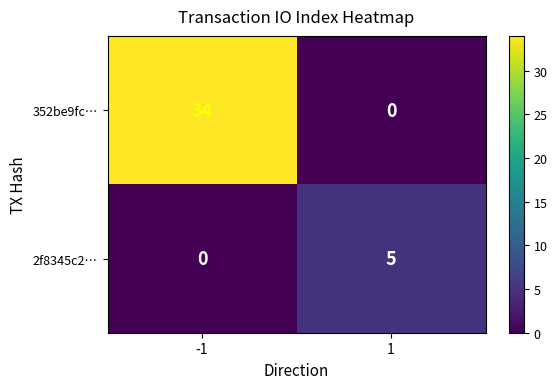

Which series has the largest range (max minus min)?

352be9fc…